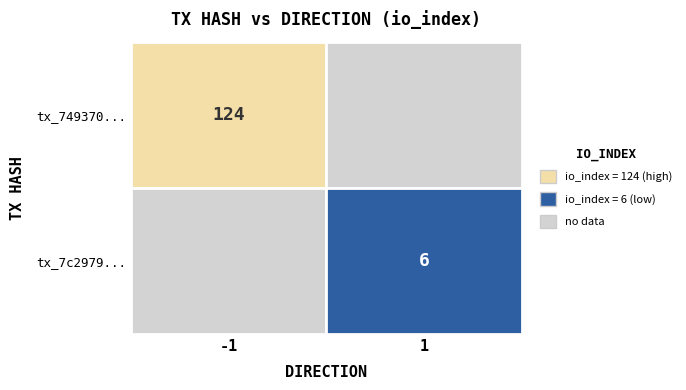

List the series in order of their overall mean, lowest first.

7c2979dd4e702c7f08b370779bc4d22313d6509, 749370f14ad7590f7e66a3491564b89aaa4e51c